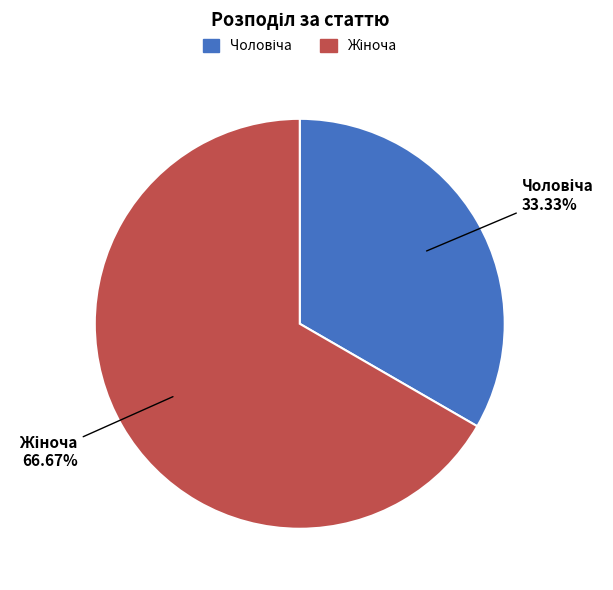

Is there any slice that represents more than half of the pie?

Yes